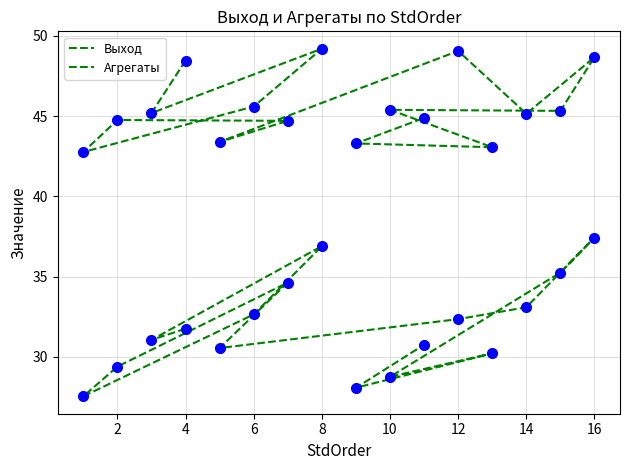

Which series contains the lowest Y value?

Агрегаты